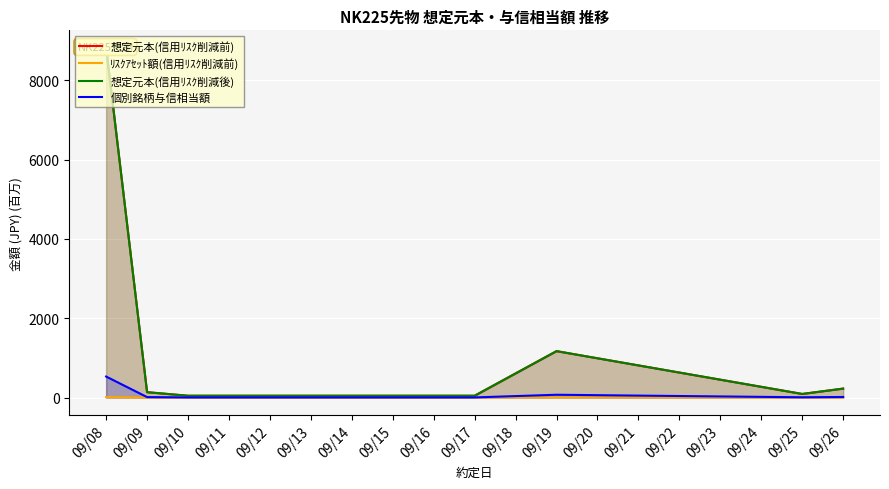

What are all the series names shown in the legend?

想定元本(信用ﾘｽｸ削減前), ﾘｽｸｱｾｯﾄ額(信用ﾘｽｸ削減前), 想定元本(信用ﾘｽｸ削減後), 個別銘柄与信相当額